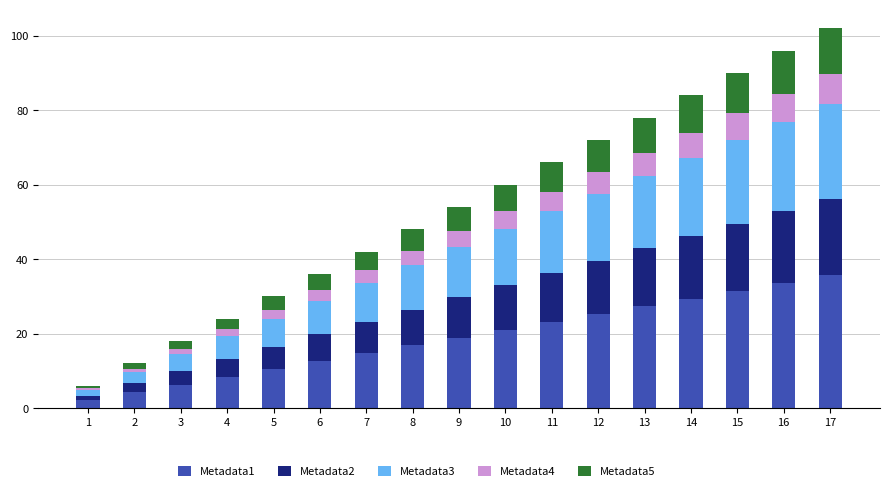

The value of Metadata1 at 13 is 27.3. True or false?

True